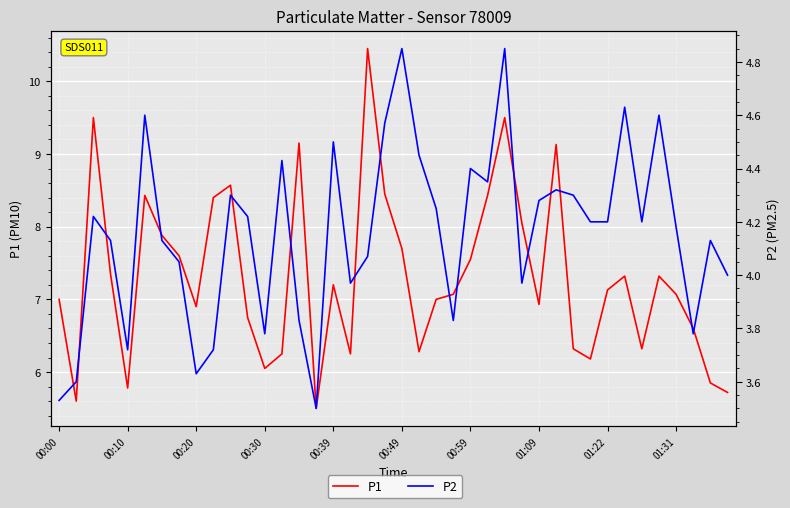

What is the minimum value shown in the chart?

3.5